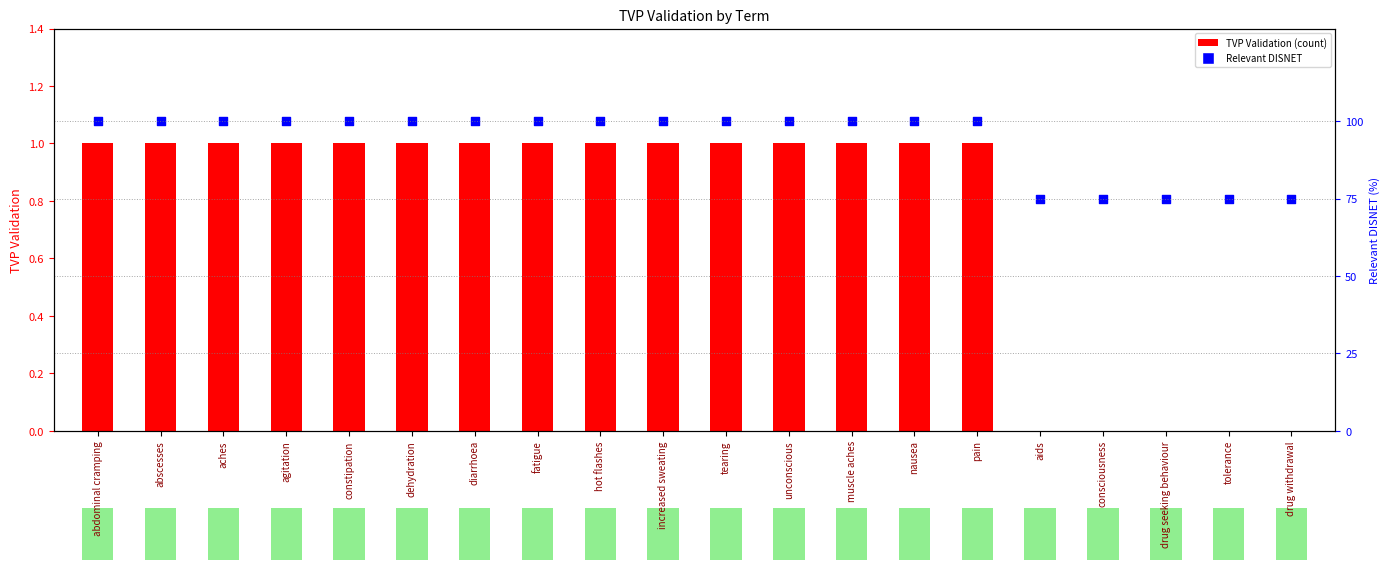

Which series has the largest total across all categories?

Relevant DISNET